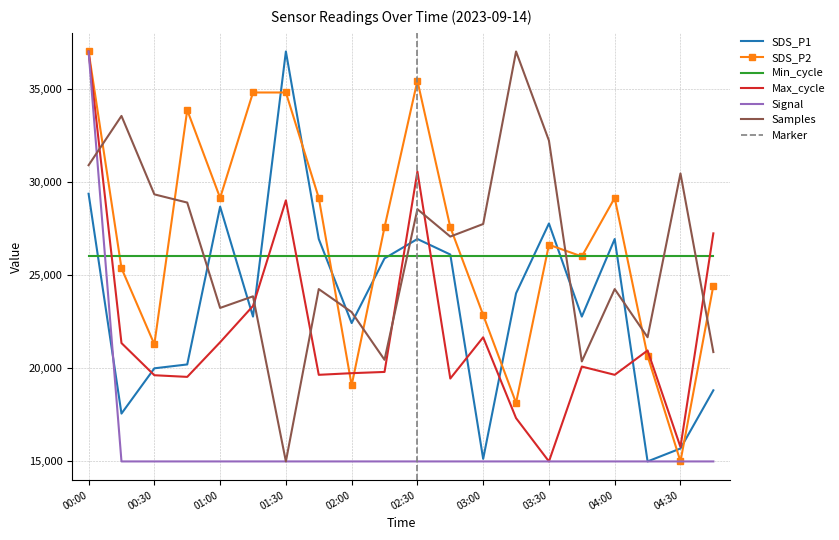

What position from the right is 03:00?

8